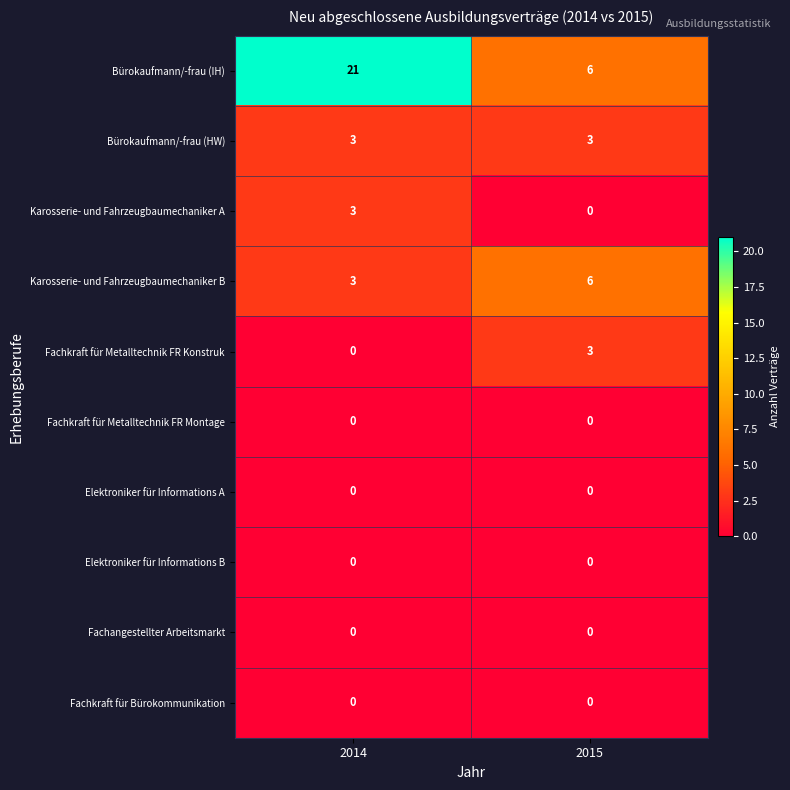

What is the spread (max minus min) of values at 2015?

6